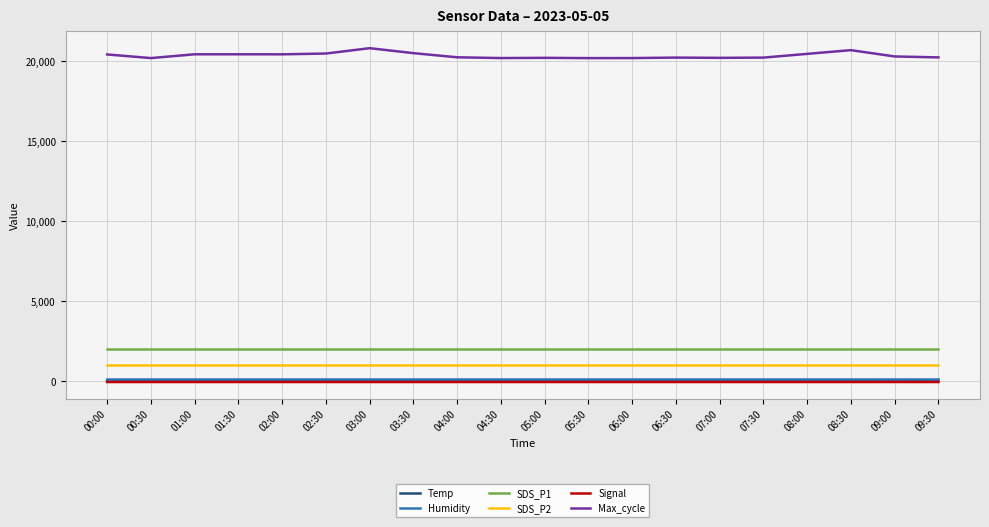

Which series has the largest total across all categories?

Max_cycle